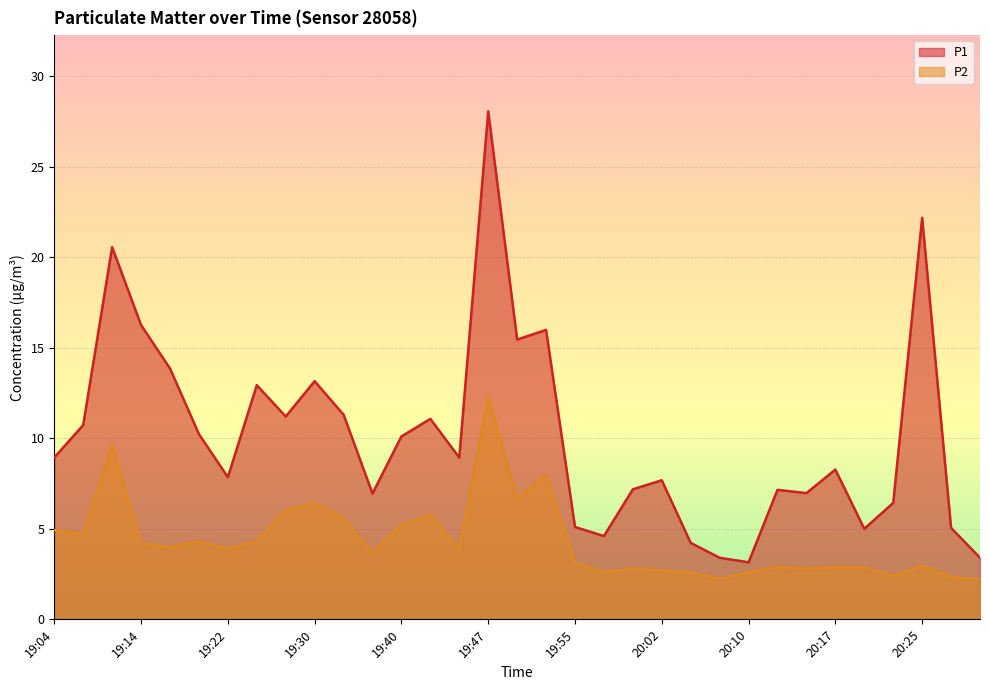

List the series in order of their peak value, highest first.

P1, P2